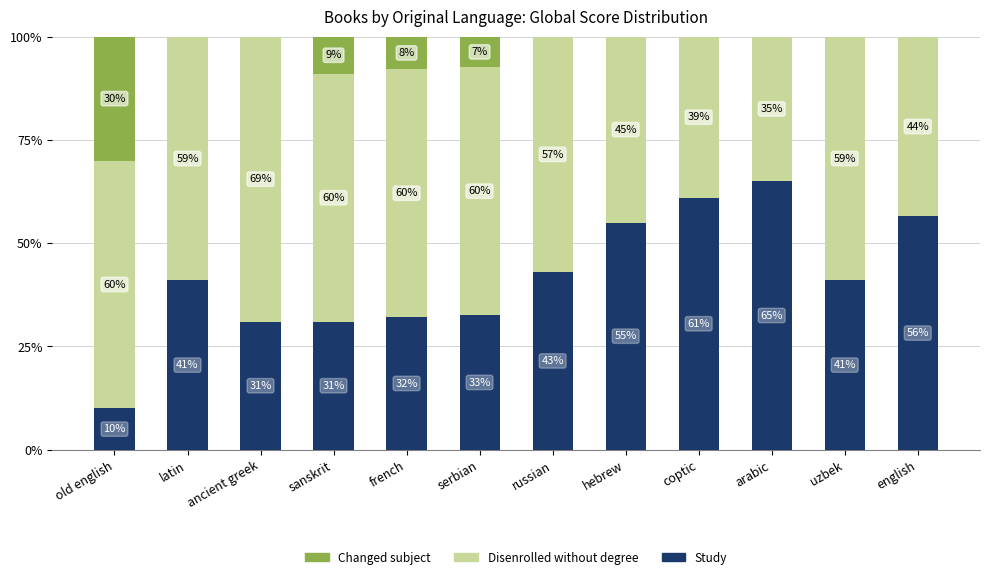

What is the total value across all series at russian?

100.0